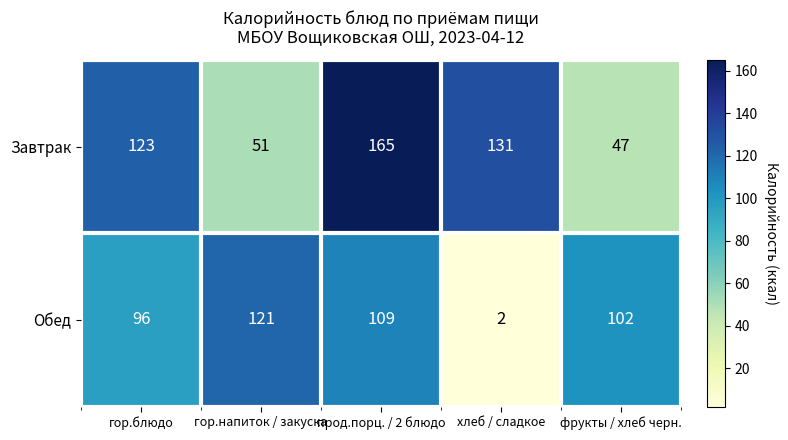

What is the greatest value displayed?

165